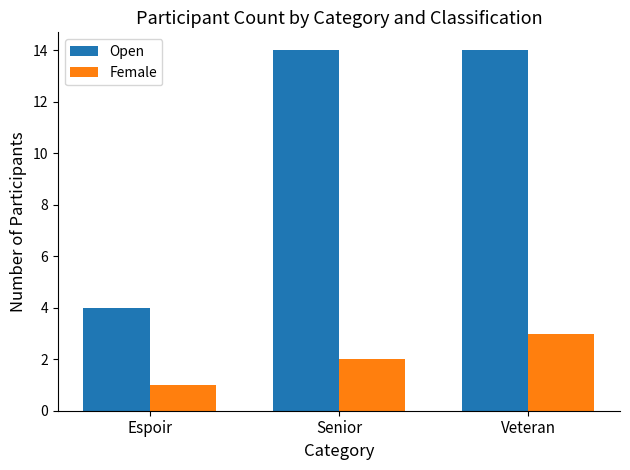

Rank the series by their maximum value, from highest to lowest.

Open, Female